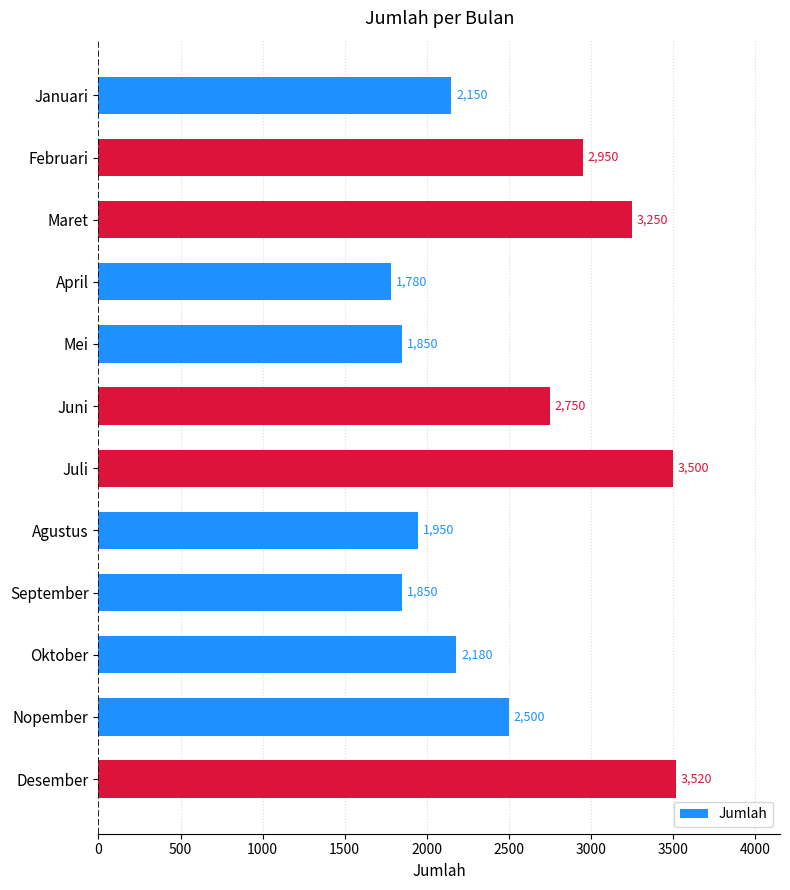

Reading top to bottom, list all the values displayed in this chart.

2150	2950	3250	1780	1850	2750	3500	1950	1850	2180	2500	3520